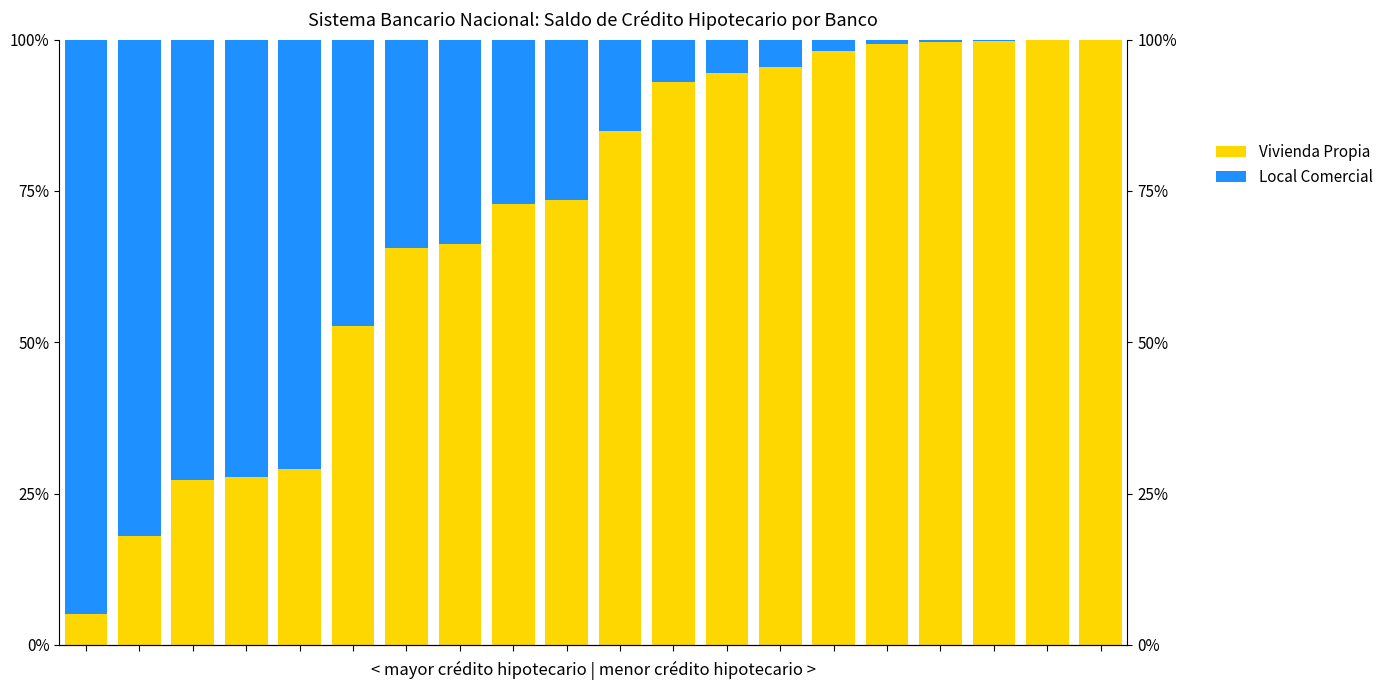

What are all the series names shown in the legend?

Vivienda Propia, Local Comercial